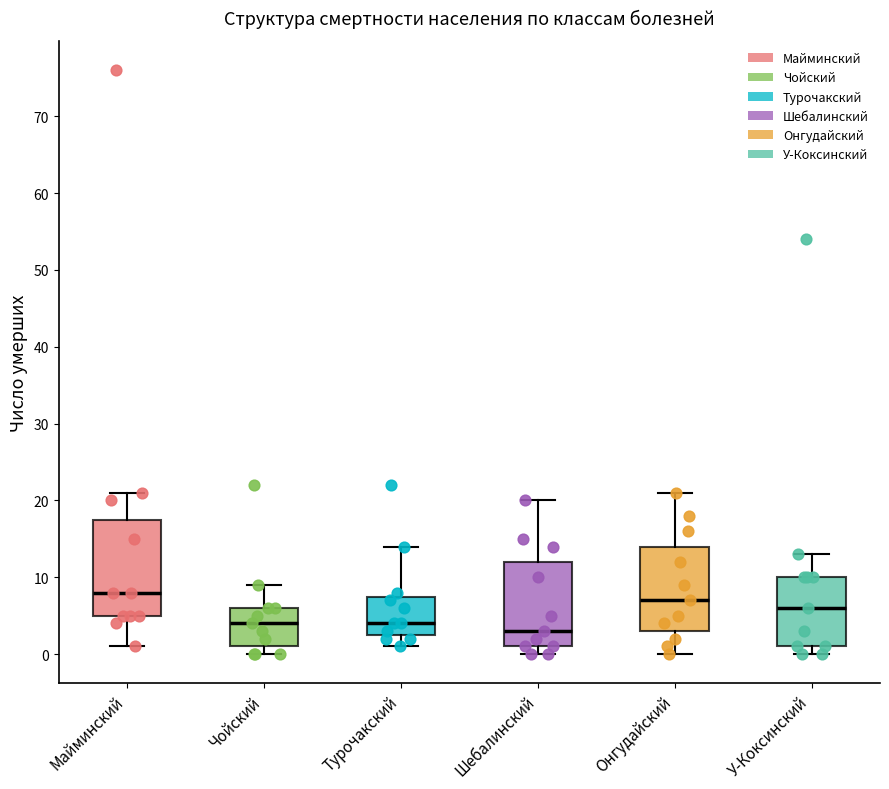

Which box's median line is the highest?

Майминский